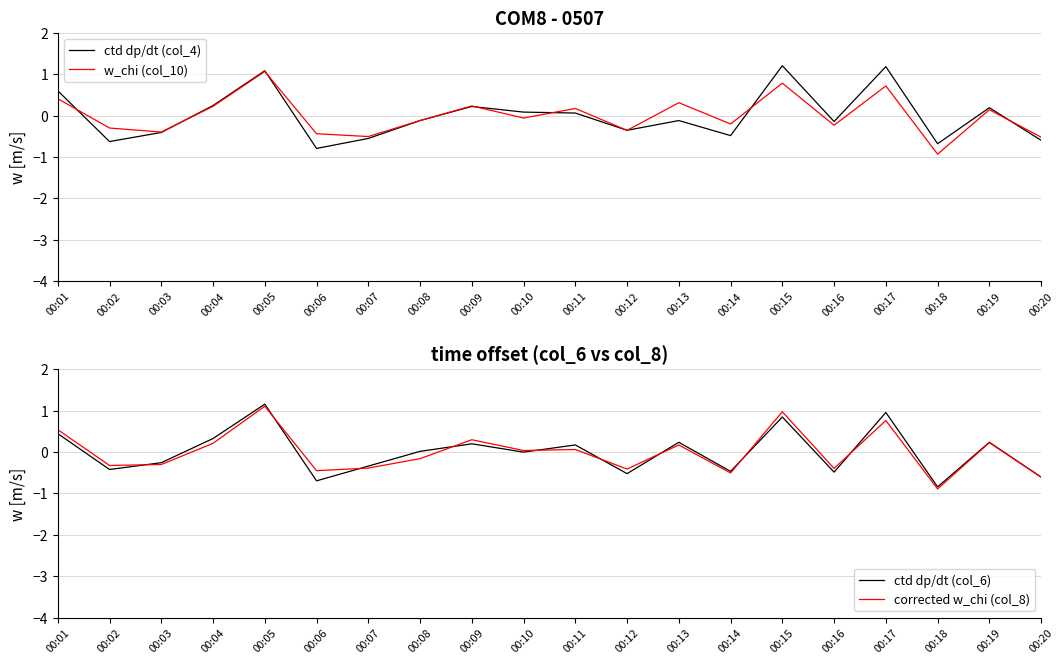

What value does the col_4 series have at 00:07?

-0.6